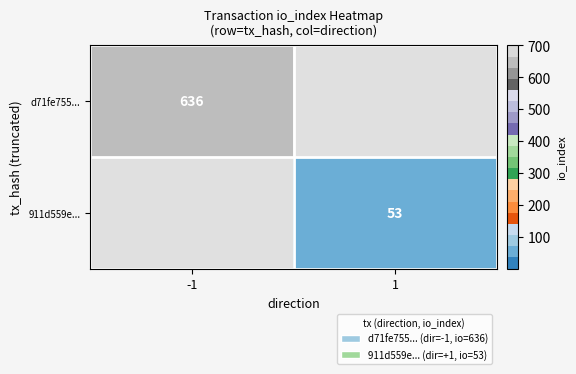

How many distinct data groups are displayed?

2